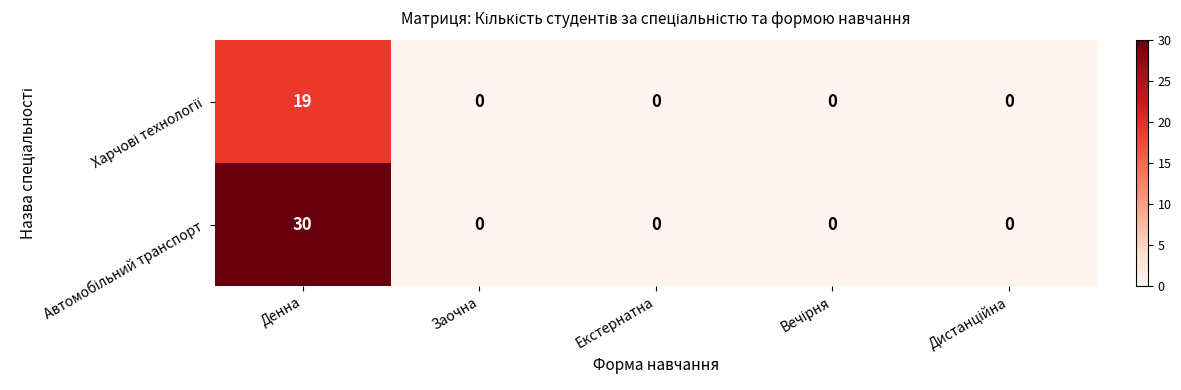

What is the greatest value displayed?

30